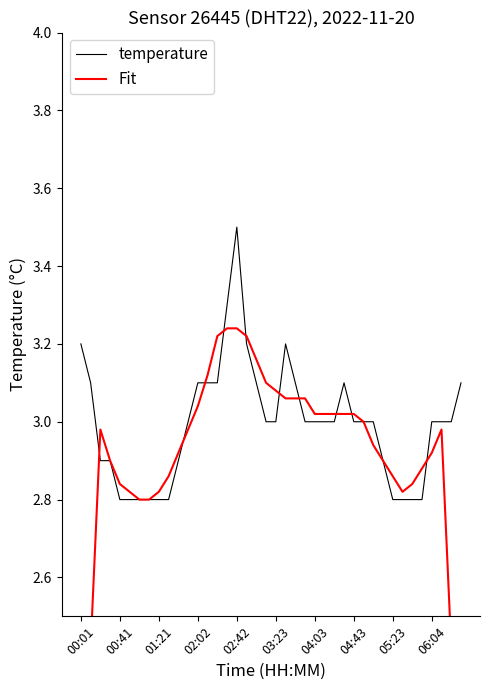

What is the minimum value for temperature?

2.8